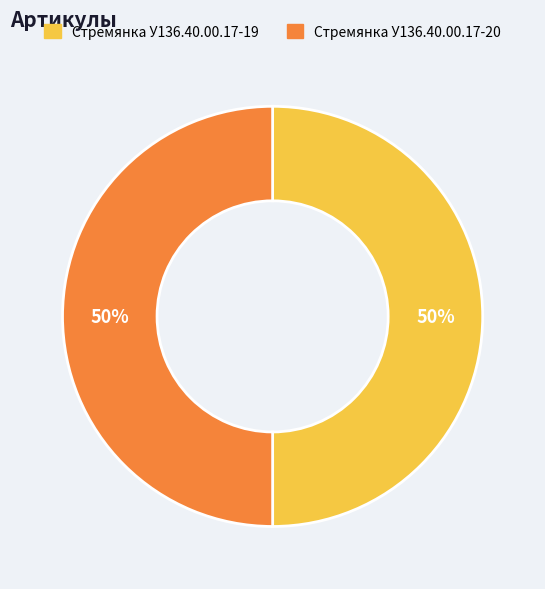

Do Стремянка У136.40.00.17-19 and Стремянка У136.40.00.17-20 together represent more than half of the pie?

Yes